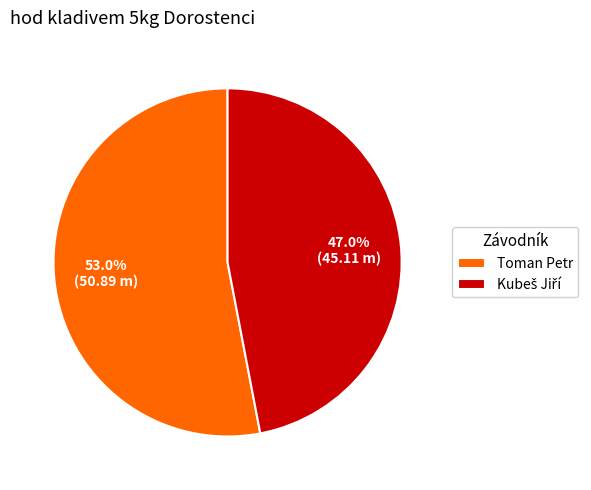

Which slice is the largest?

Toman Petr